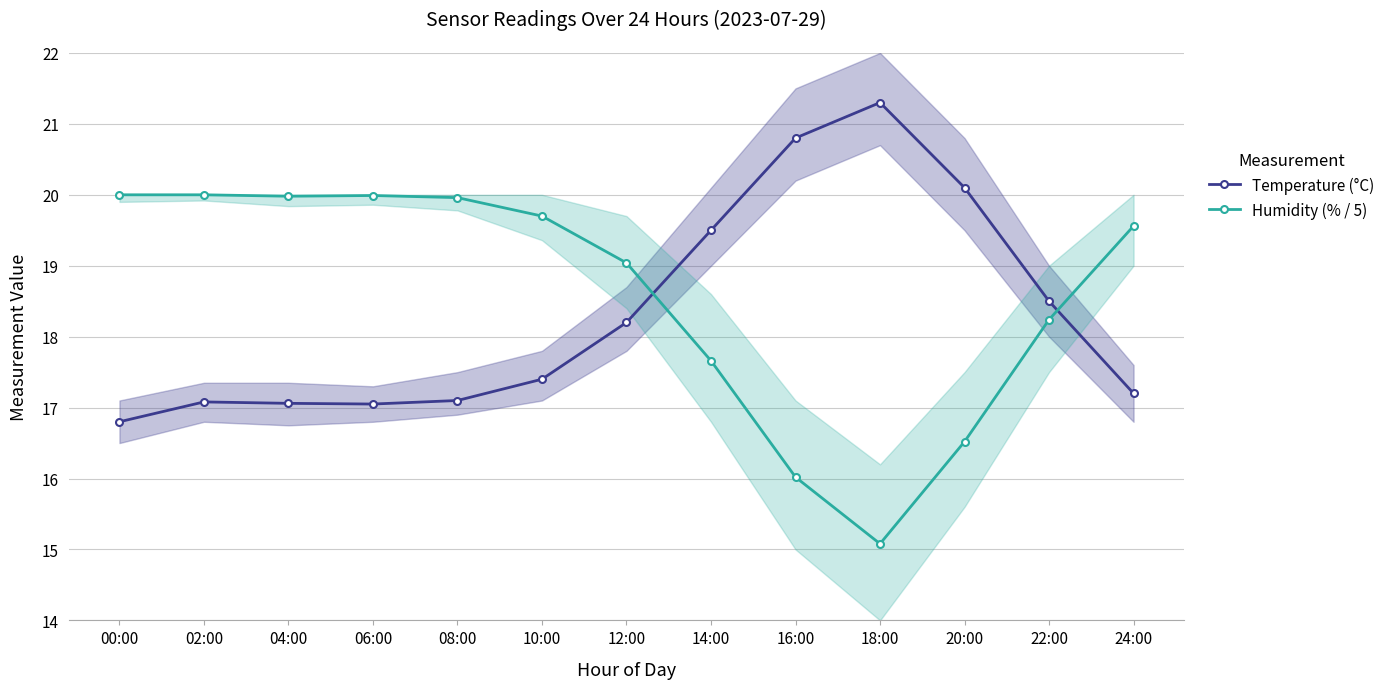

What is the difference between the maximum and minimum values in the Humidity (% / 5) series?

4.9